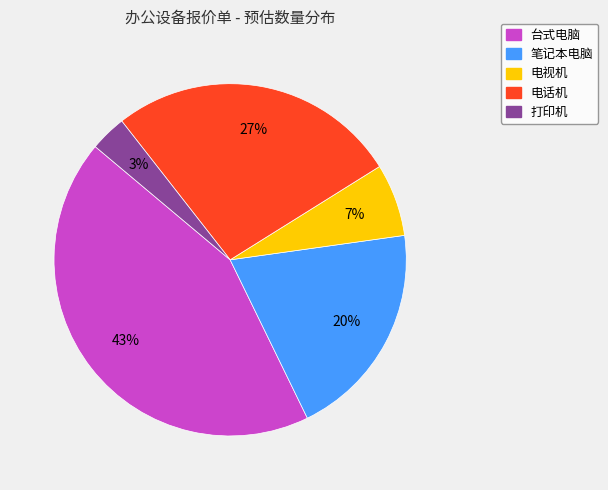

Which category has the biggest portion of the pie?

台式电脑